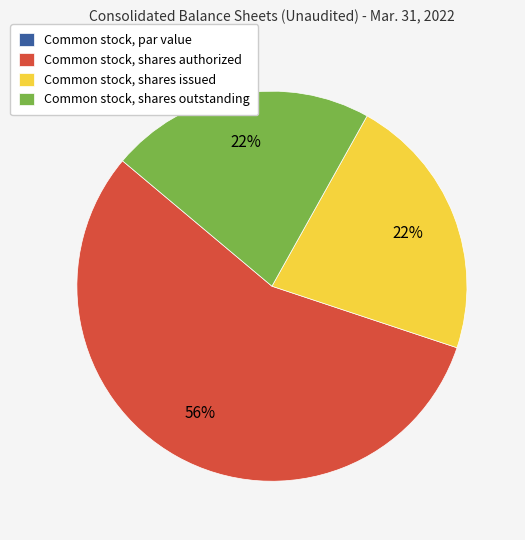

Does any single category account for the majority?

Yes